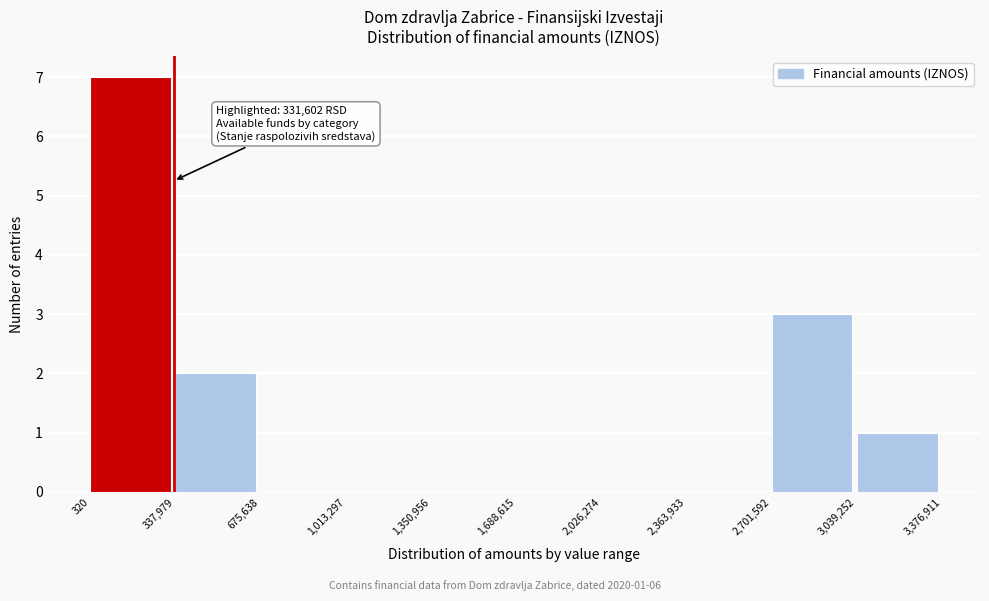

Which range on the x-axis has the tallest bar?

320 to 337,979